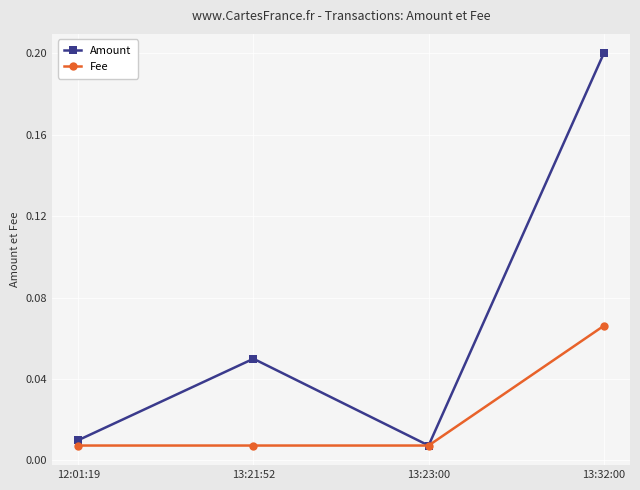

Is it true that Amount equals 0.3 at 13:32:00?

False